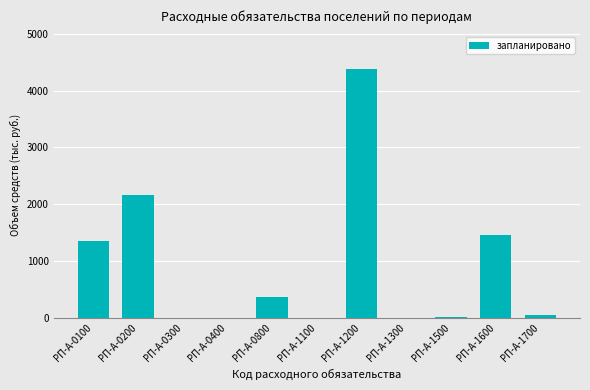

True or false: the data shows 0.0 at РП-А-1100.

True